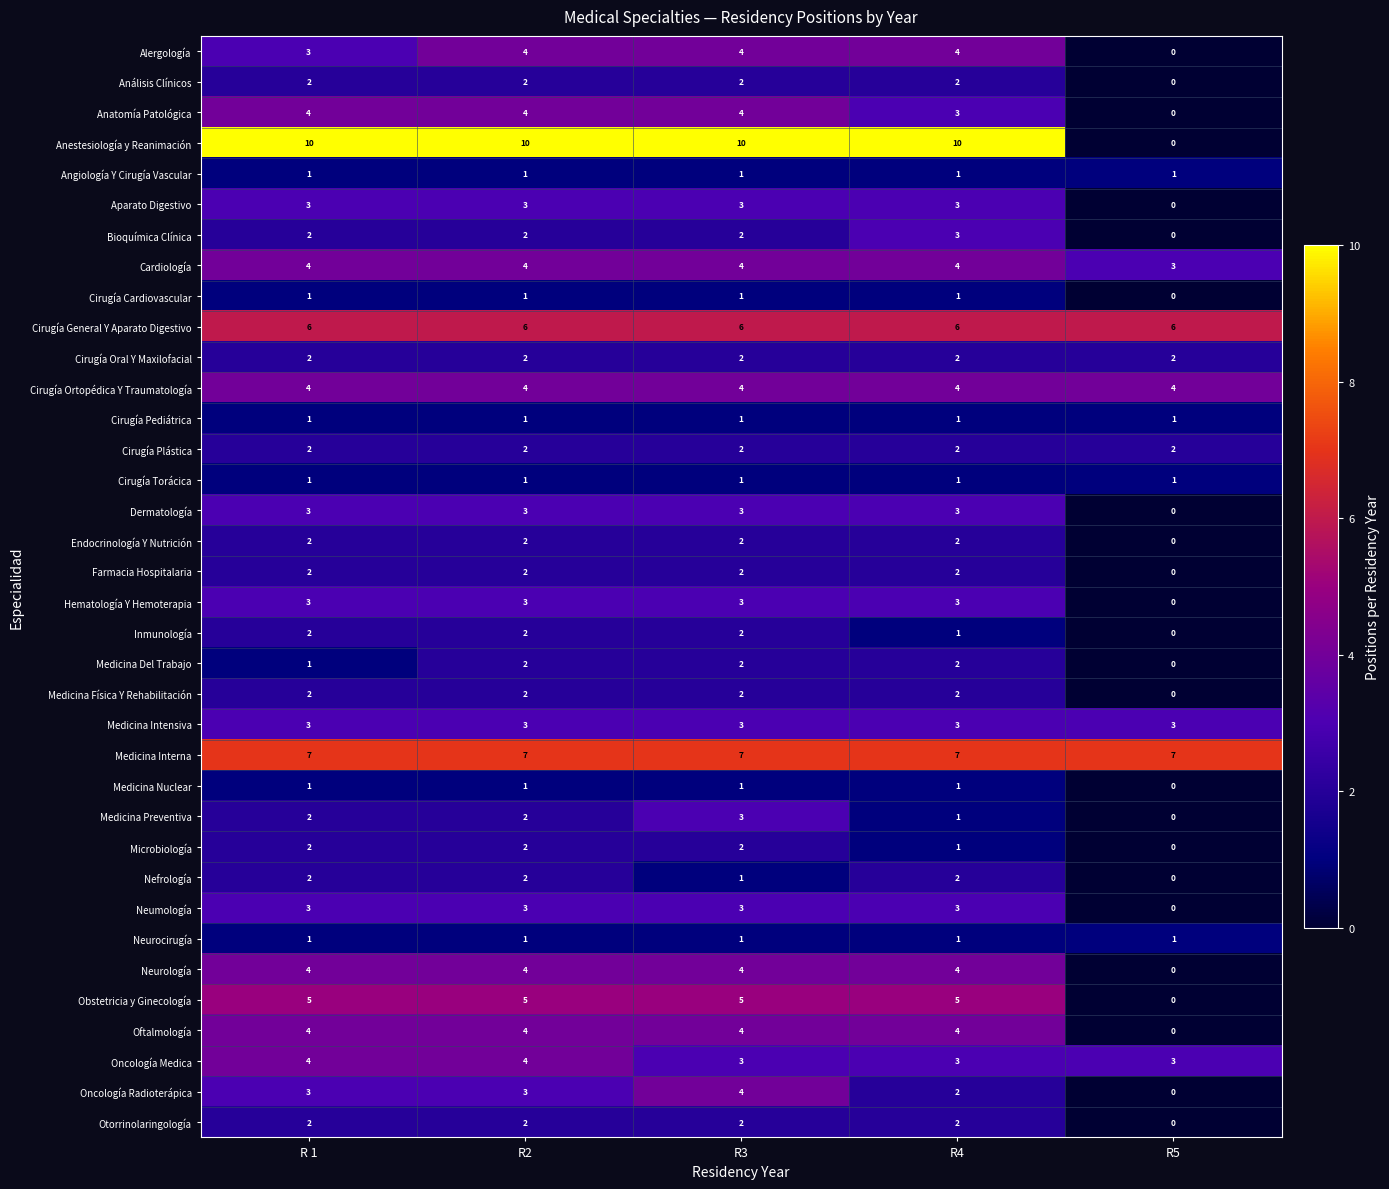

How many series are shown in this chart?

36